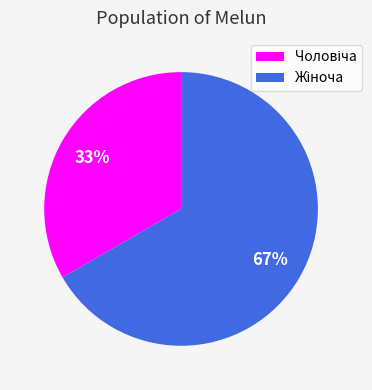

To the nearest percent, what is the average slice percentage?

50%